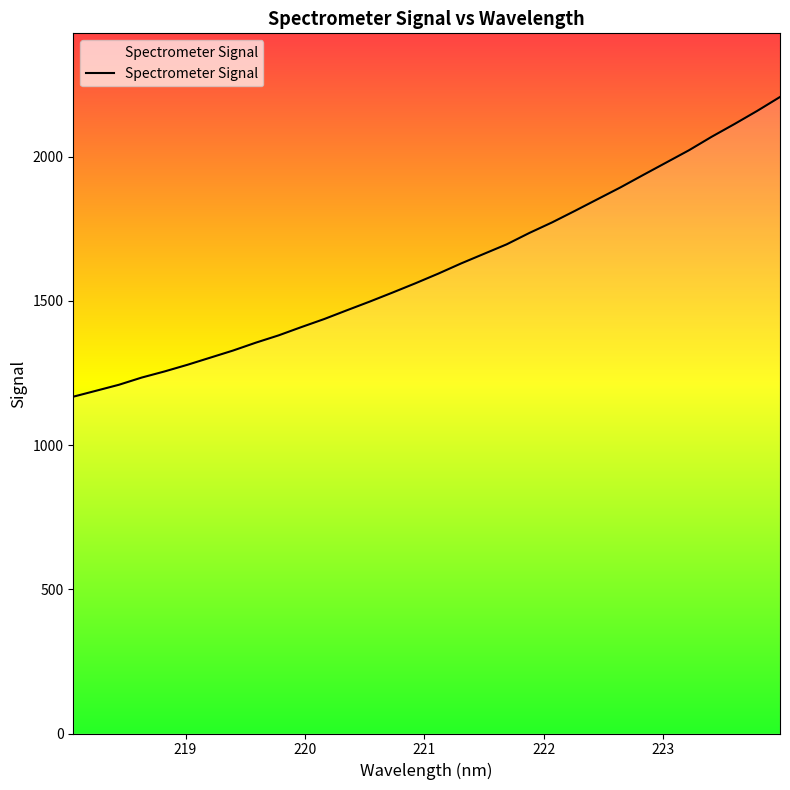

What is the smallest value displayed?

1167.8